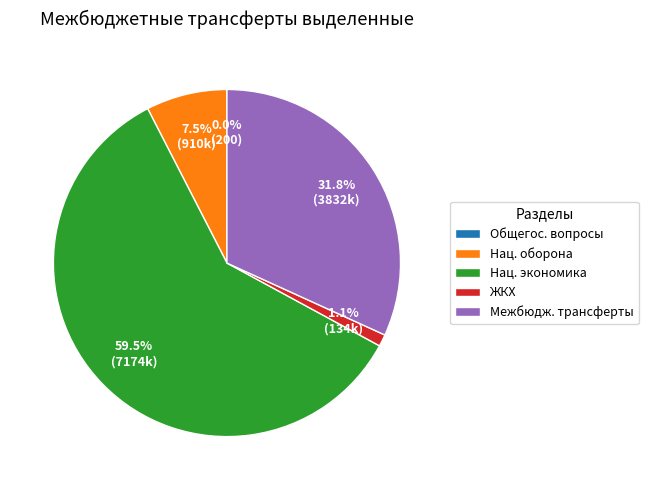

Which has a higher value, Межбюдж. трансферты or Нац. экономика?

Нац. экономика